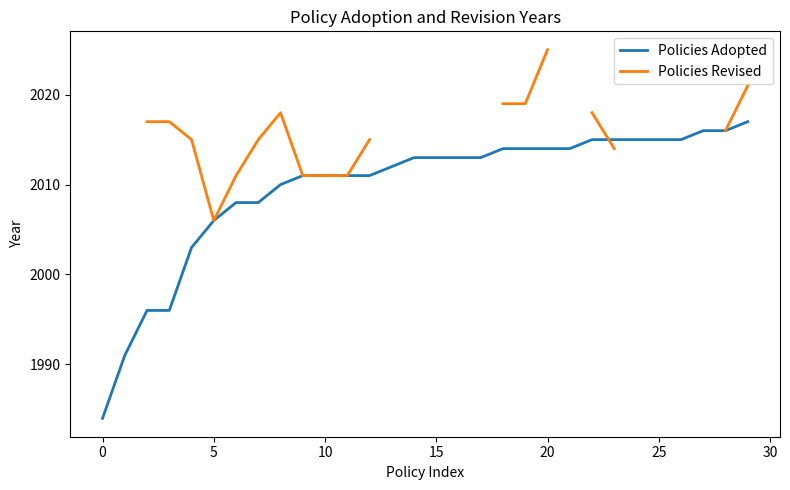

Does the chart display data point markers on the line(s)?

No